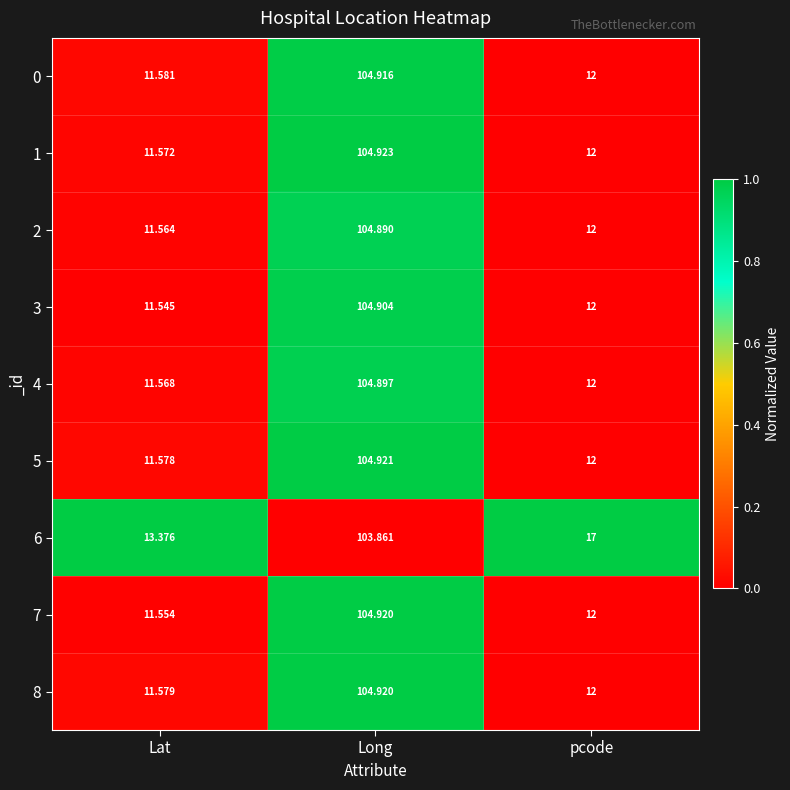

Which label corresponds to the smallest value in the chart?

Lat